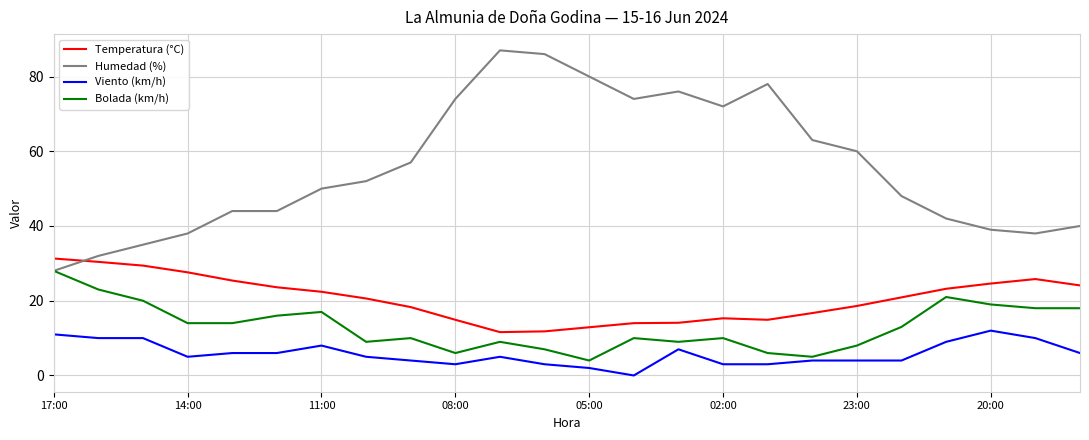

Which series has the largest total across all categories?

Humedad (%)